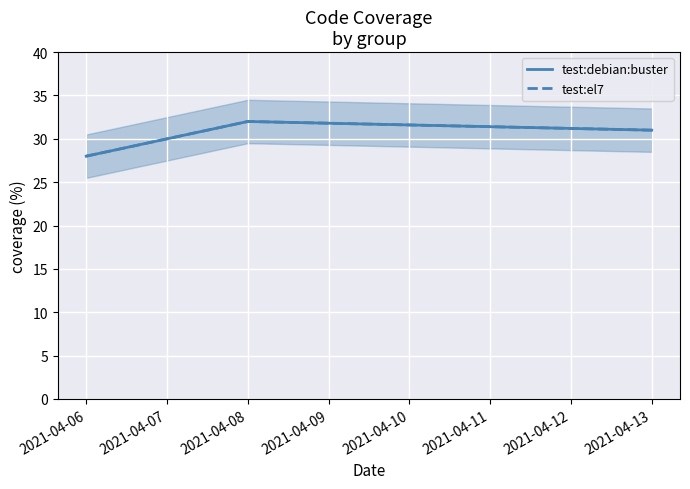

What is the average value of the test:debian:buster series?

30